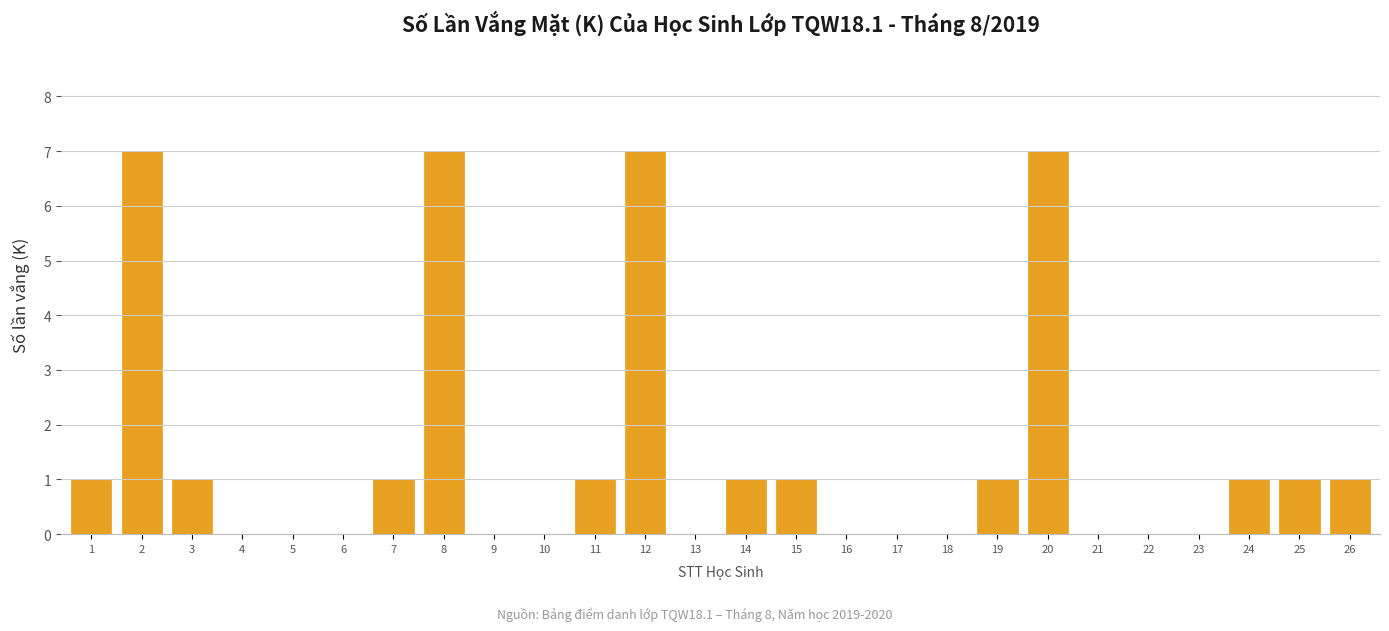

Reading left to right, extract all data points from this chart.

1=1	2=7	3=1	4=0	5=0	6=0	7=1	8=7	9=0	10=0	11=1	12=7	13=0	14=1	15=1	16=0	17=0	18=0	19=1	20=7	21=0	22=0	23=0	24=1	25=1	26=1